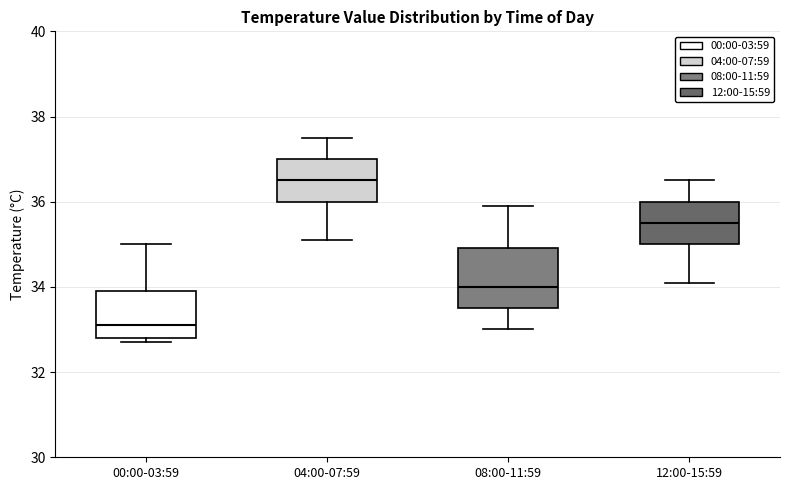

Which box is the tallest, from its lower edge to its upper edge?

08:00-11:59